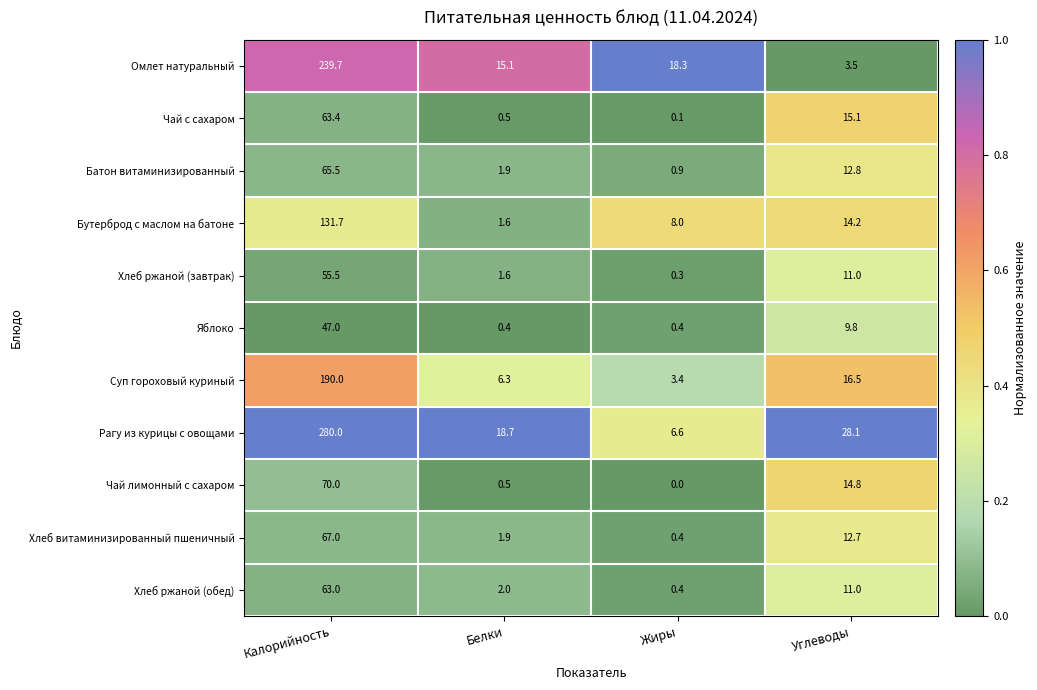

What is the sum of all Хлеб витаминизированный пшеничный values?

82.0